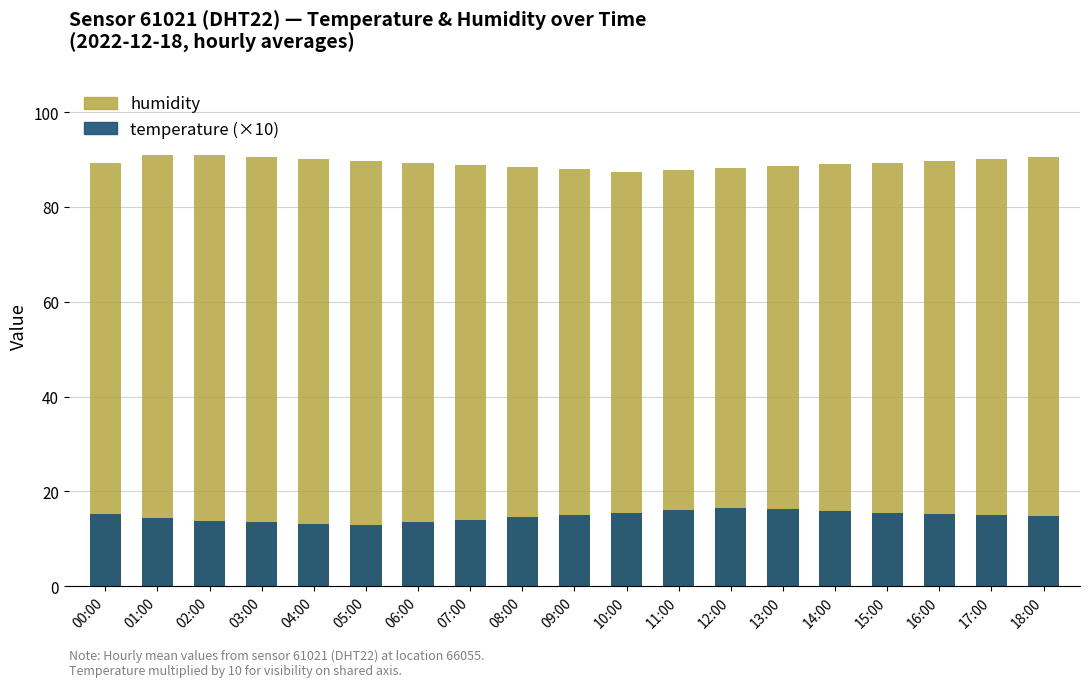

List the series in order of their peak value, lowest first.

temperature (×10), humidity